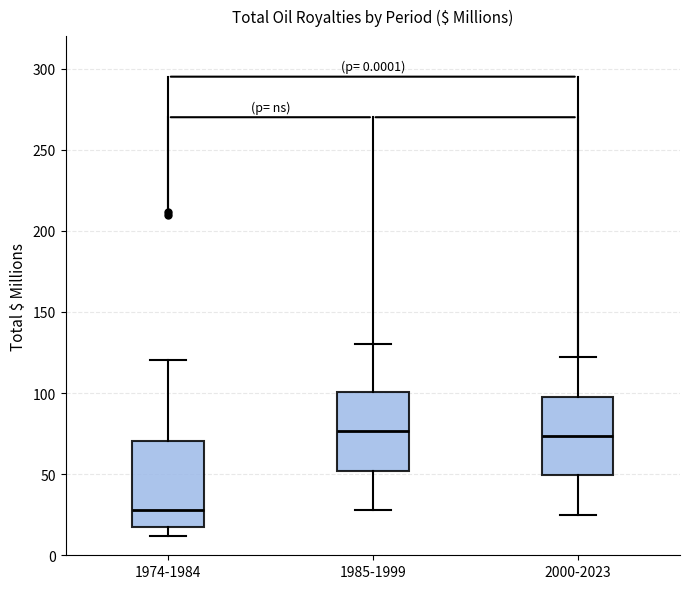

Reading left to right, read every box against the y-axis: the position of its median line, the range the box covers, and the ends of its whiskers. The values are not printed on the chart, so give them approximately, as read against the axis.

1974-1984: median 30, box 15 to 70, whiskers 10 to 120
1985-1999: median 75, box 50 to 100, whiskers 30 to 130
2000-2023: median 75, box 50 to 100, whiskers 25 to 120